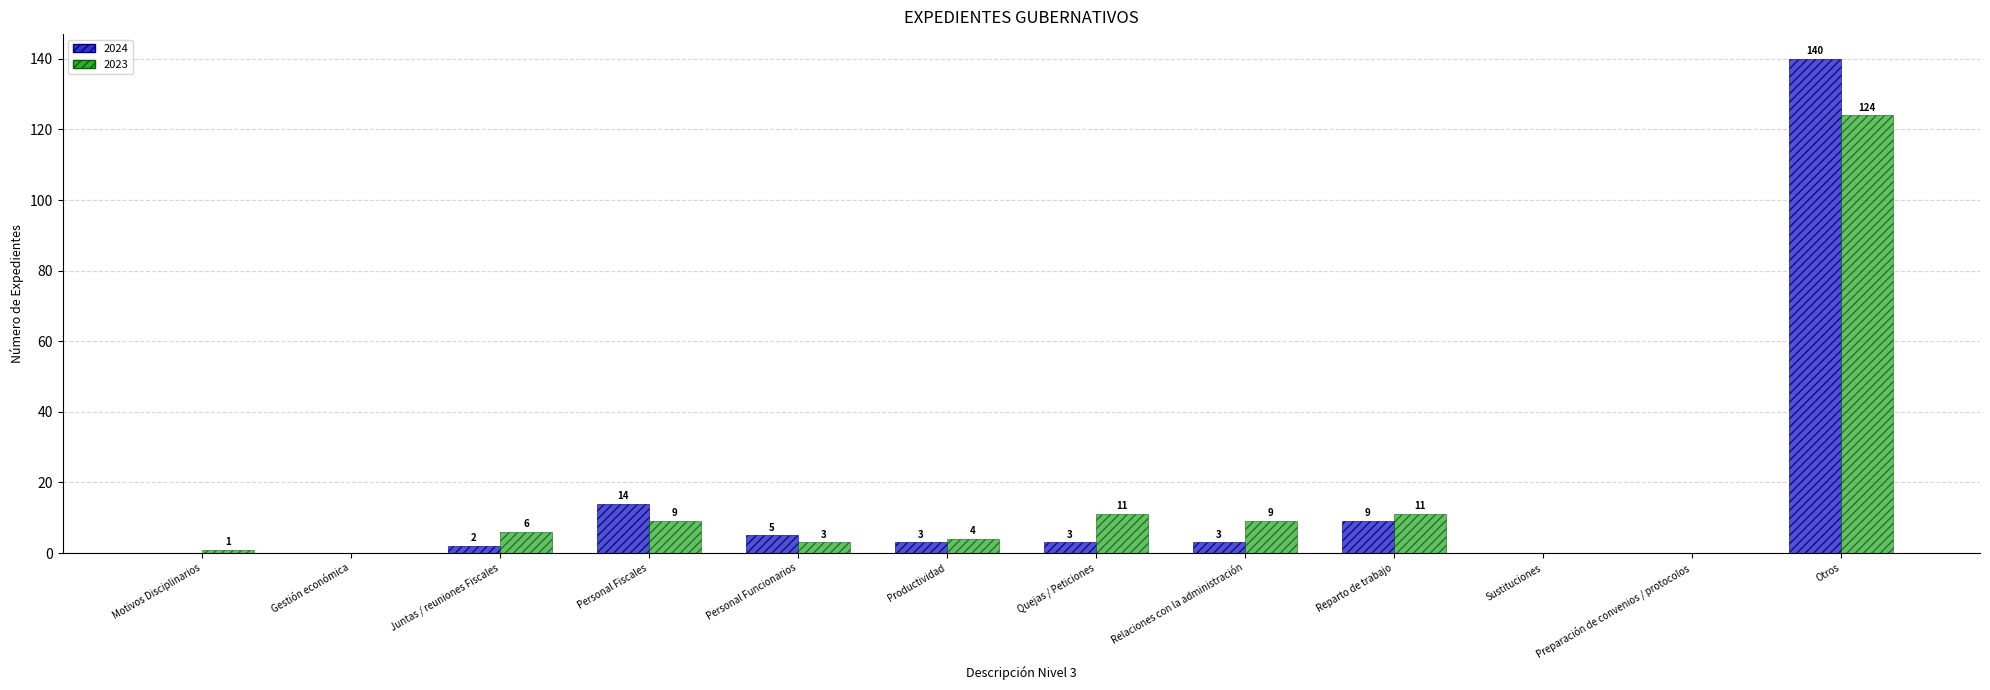

Is it true that 2024 equals 68 at Preparación de convenios / protocolos?

False